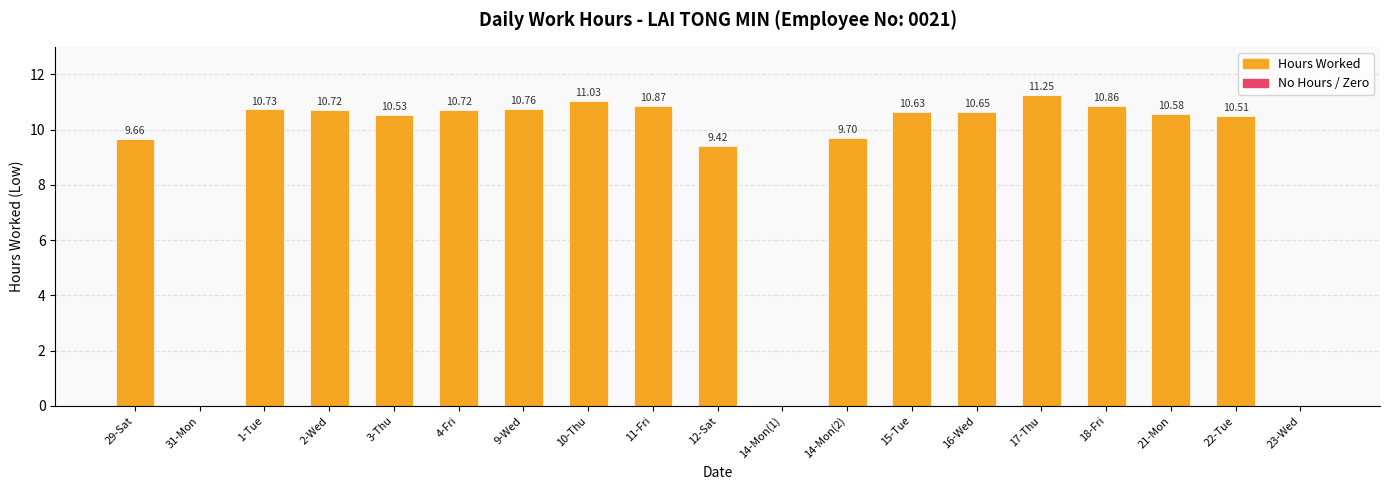

What is the change in value from 2-Wed to 17-Thu?

+0.5